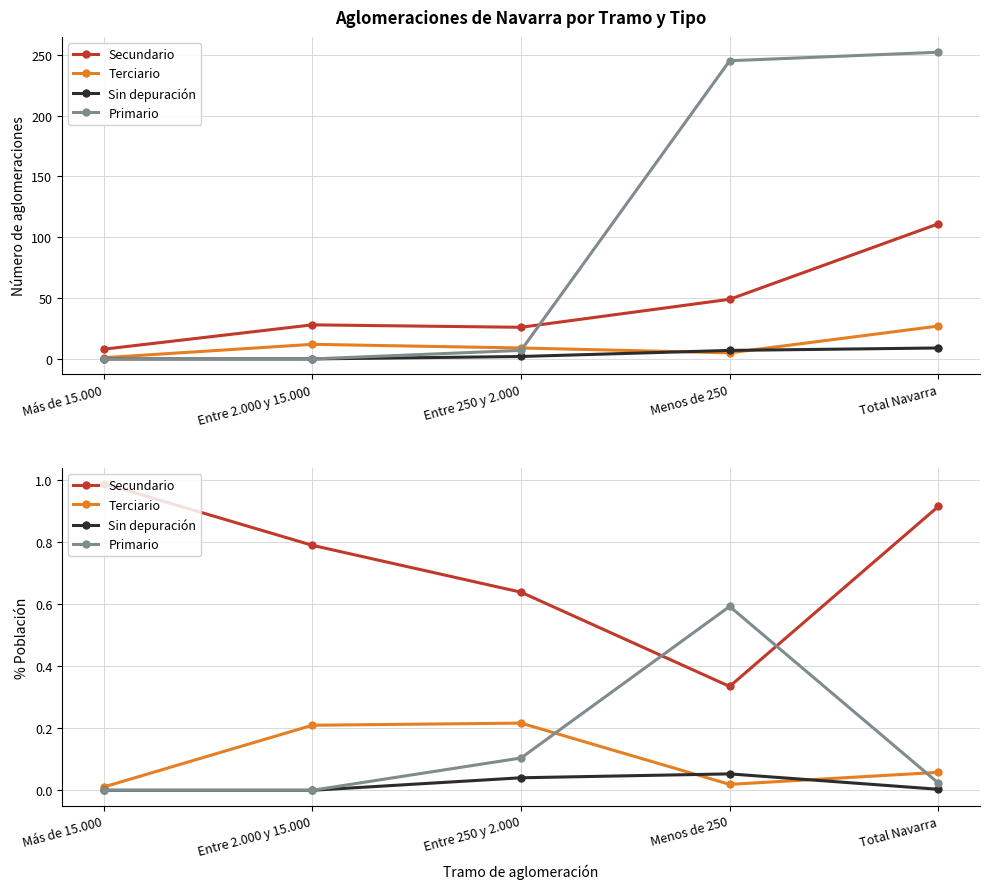

True or false: Secundario and Terciario intersect in this chart.

False